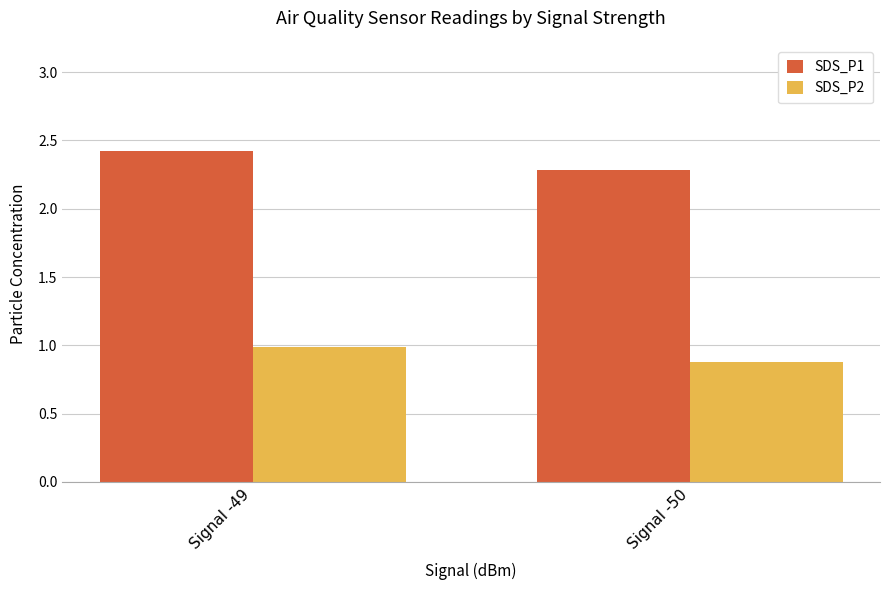

What is the spread (max minus min) of values at Signal -50?

1.4